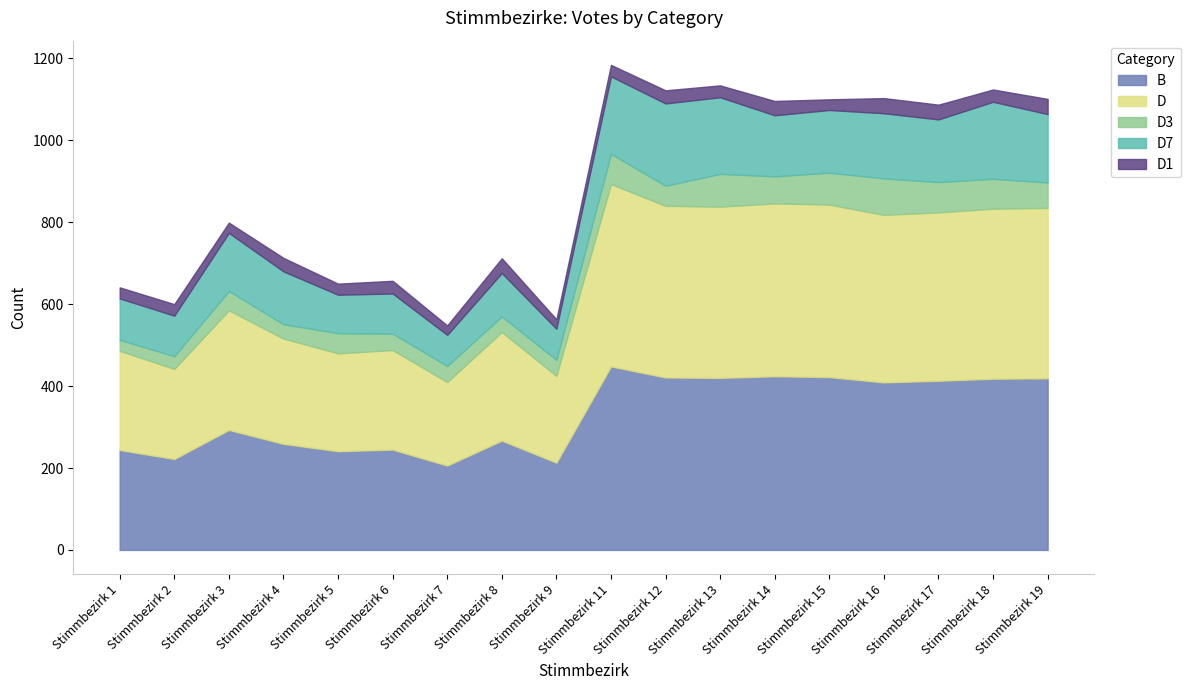

What is the lowest value of the B series?

206